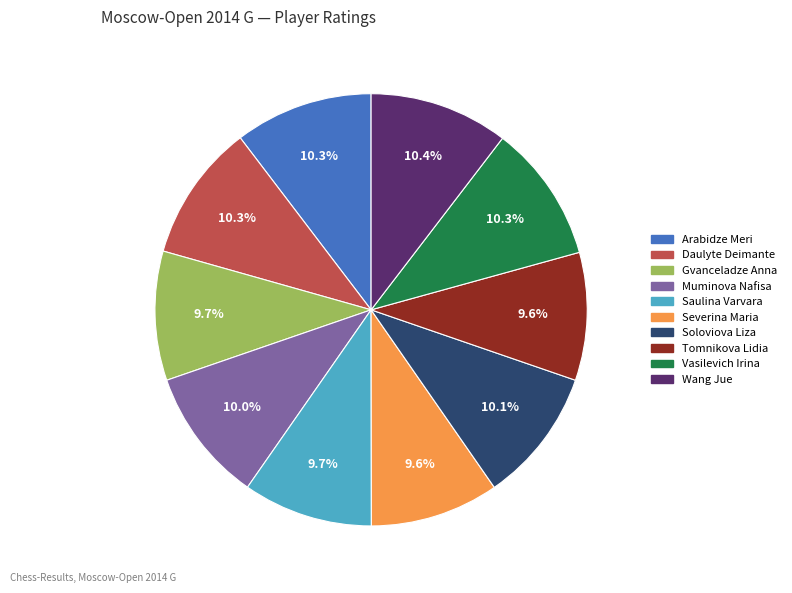

The Daulyte Deimante slice represents 17% of the pie. True or false?

False